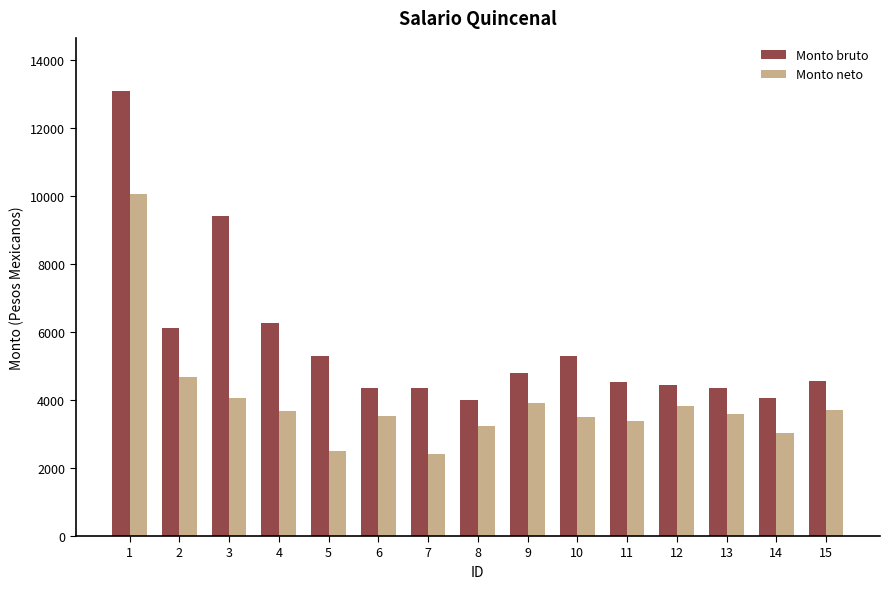

Does the chart contain stacked bars?

No